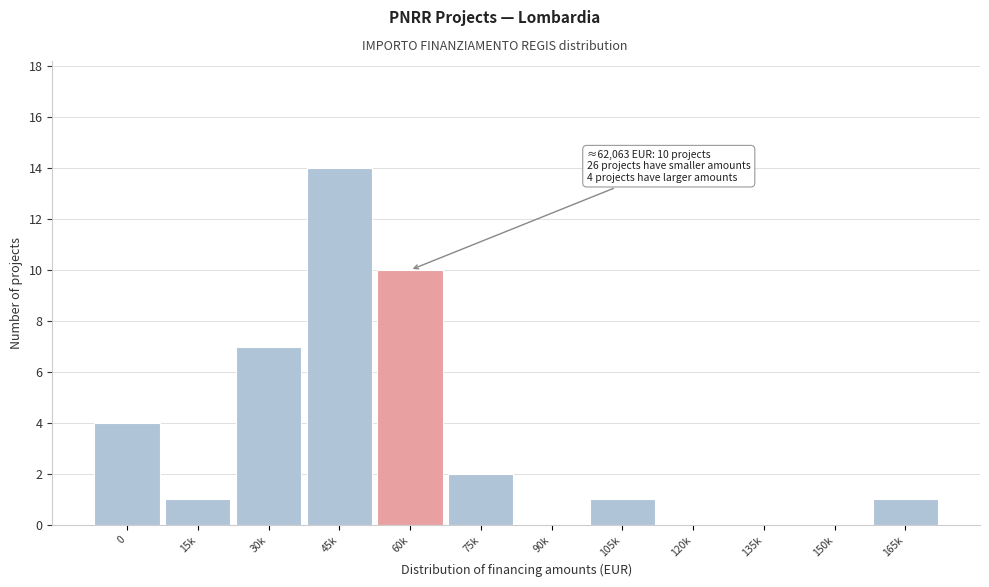

Reading right to left, list all the values displayed in this chart.

165k=1	150k=0	135k=0	120k=0	105k=1	90k=0	75k=2	60k=10	45k=14	30k=7	15k=1	0=4